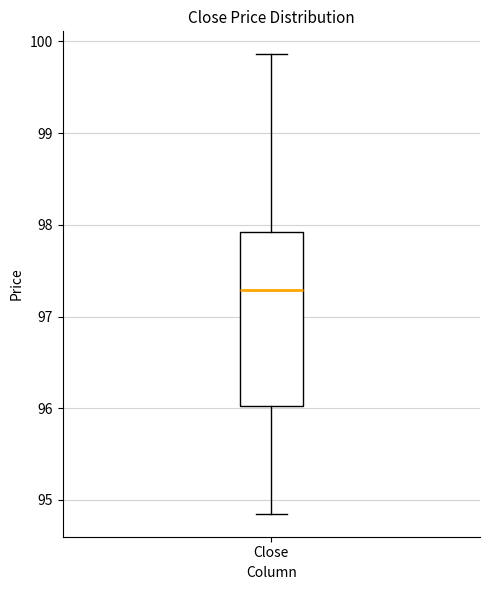

Transcribe this box plot: give where the median line is, the range the box spans, and where the two whiskers end, as read against the y-axis. The values are not printed on the chart, so give them approximately, as read against the axis.

median 97.3, box 96.0 to 97.9, whiskers 94.8 to 99.9